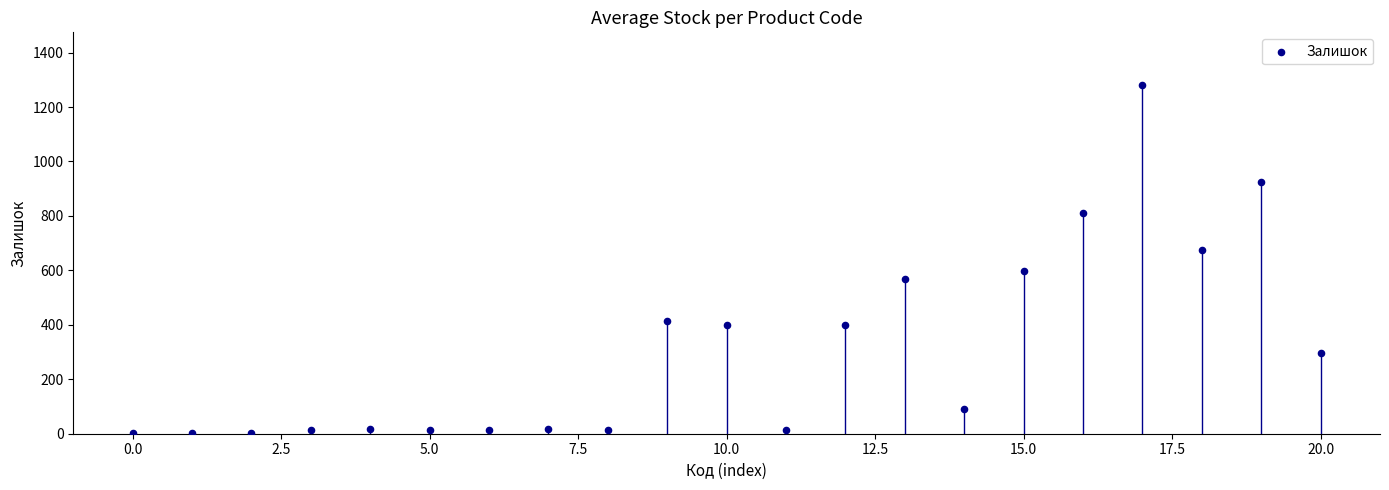

What is the range of Y values (max minus min)?

1281